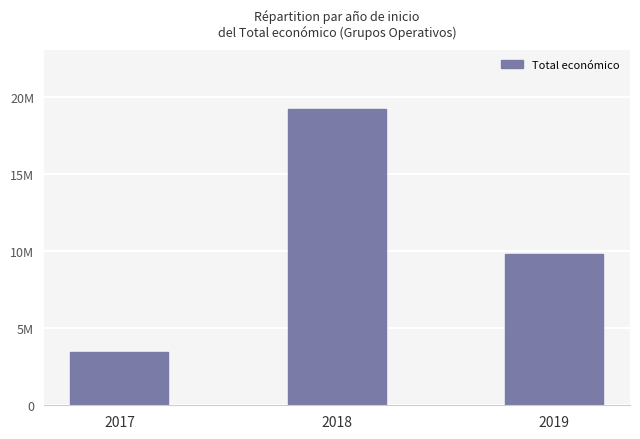

Reading left to right, what are all the values shown in this chart?

3487018	19220091	9847932